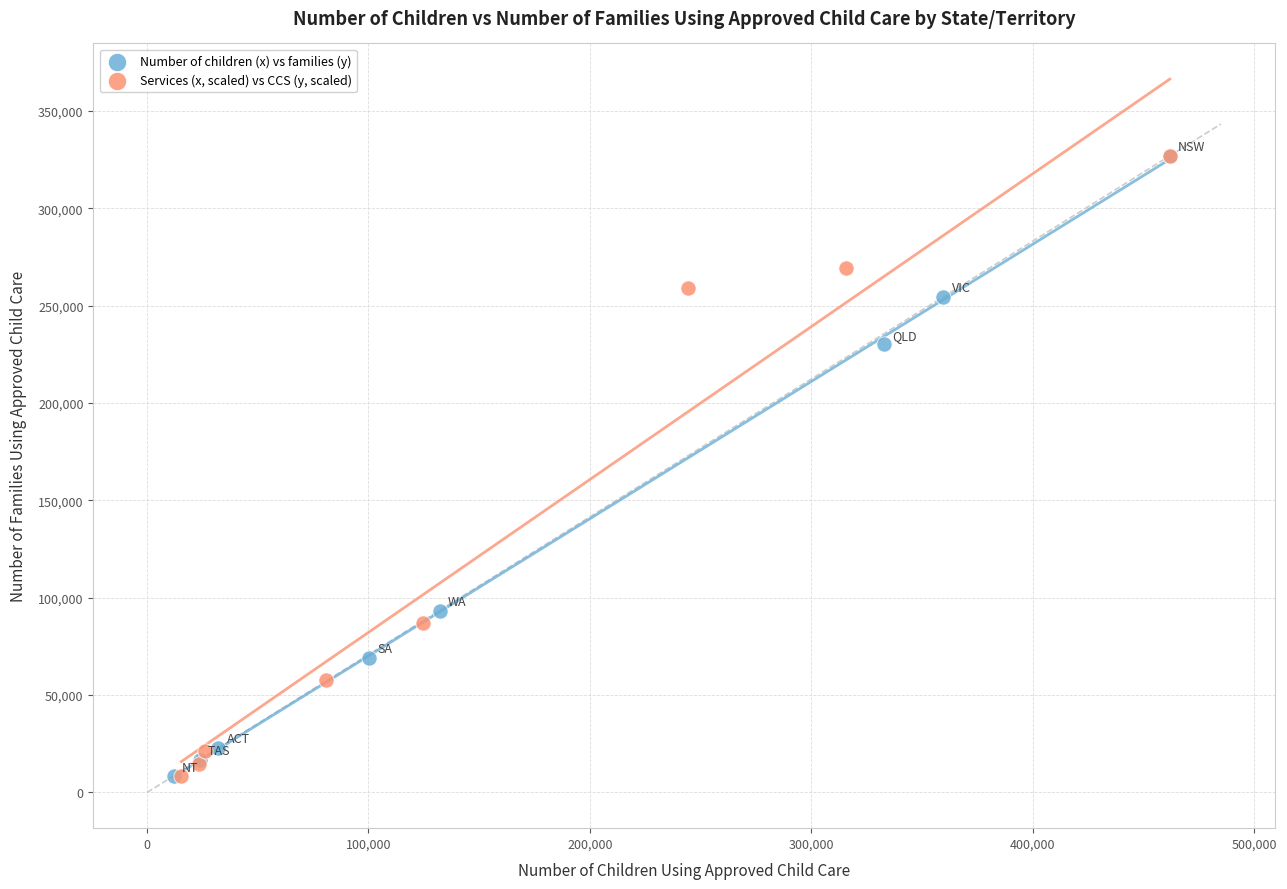

What are all the series names shown in the legend?

Number of children (x) vs families (y), Services (x, scaled) vs CCS (y, scaled)